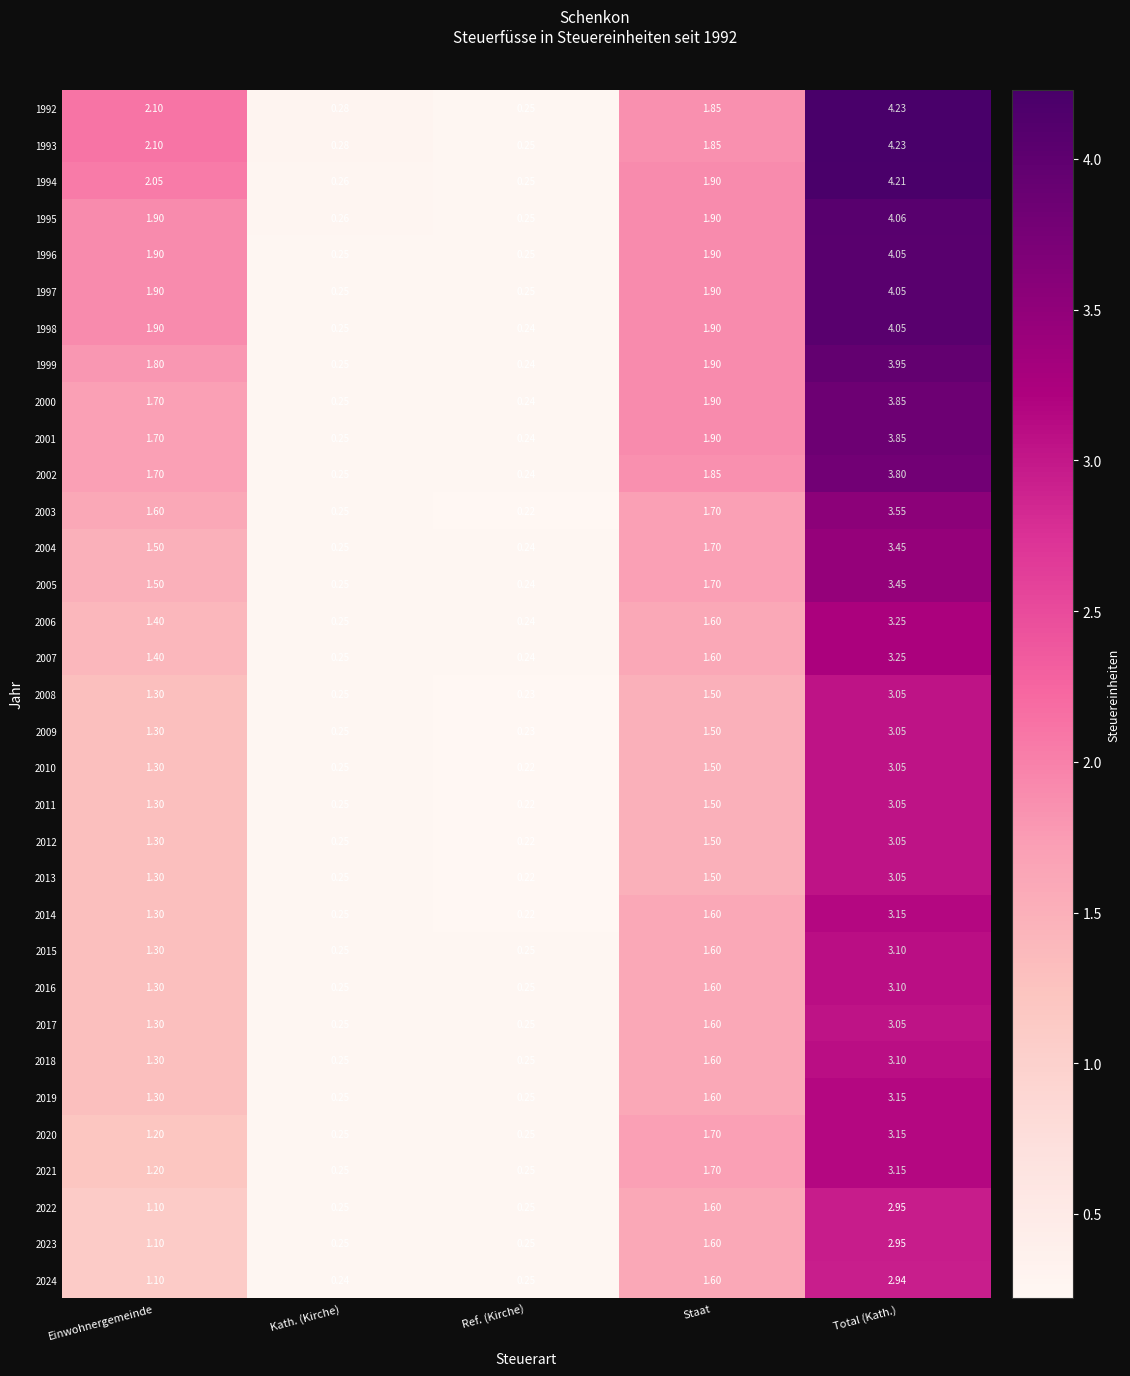

At which category is the sum across all series the highest?

Total (Kath.)